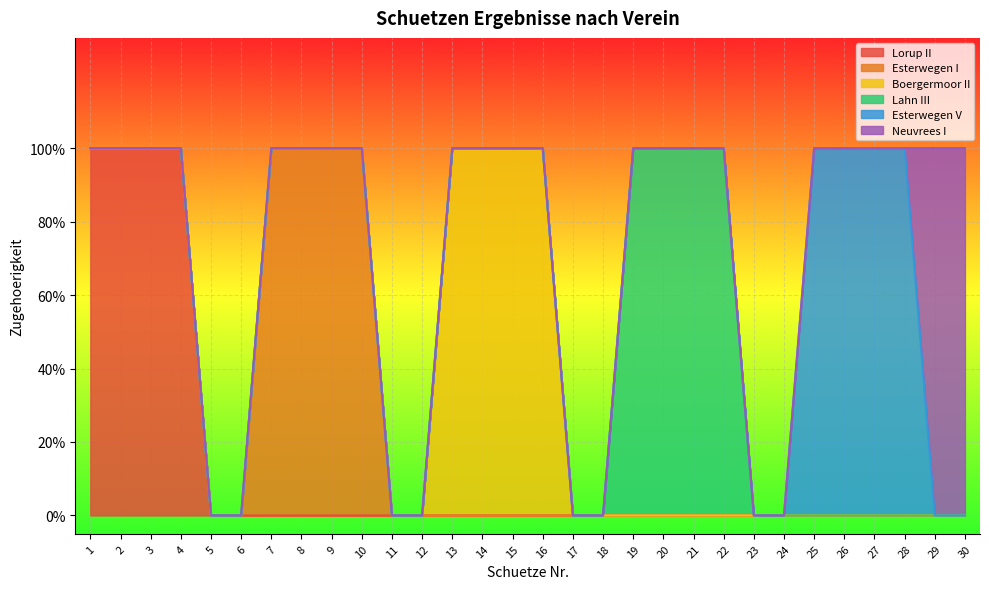

How many lines are shown in the chart?

6